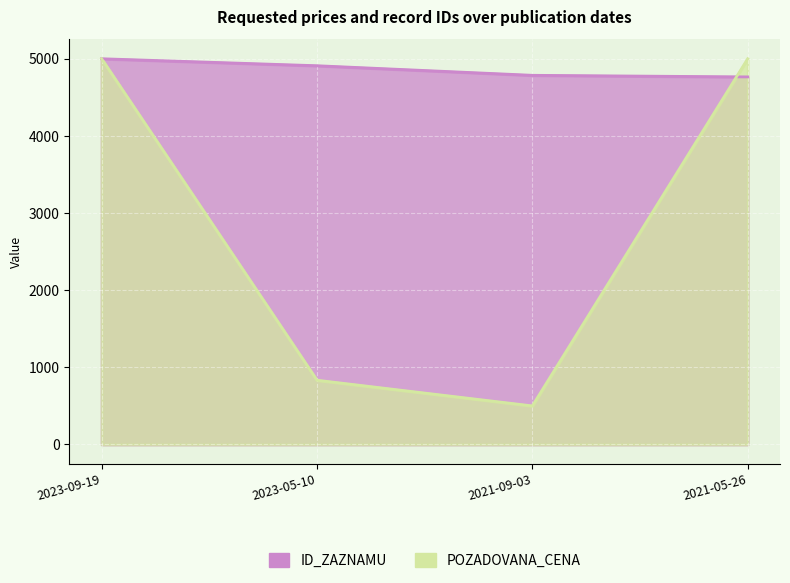

At which label is POZADOVANA_CENA closest to 2750?

2023-05-10